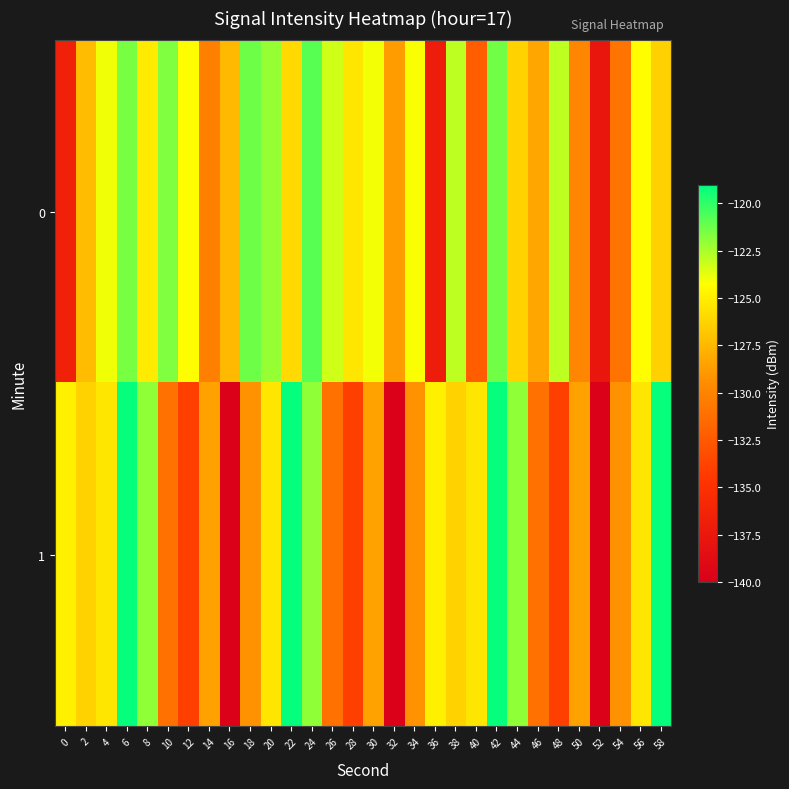

Between 18 and 22, which is larger?

18